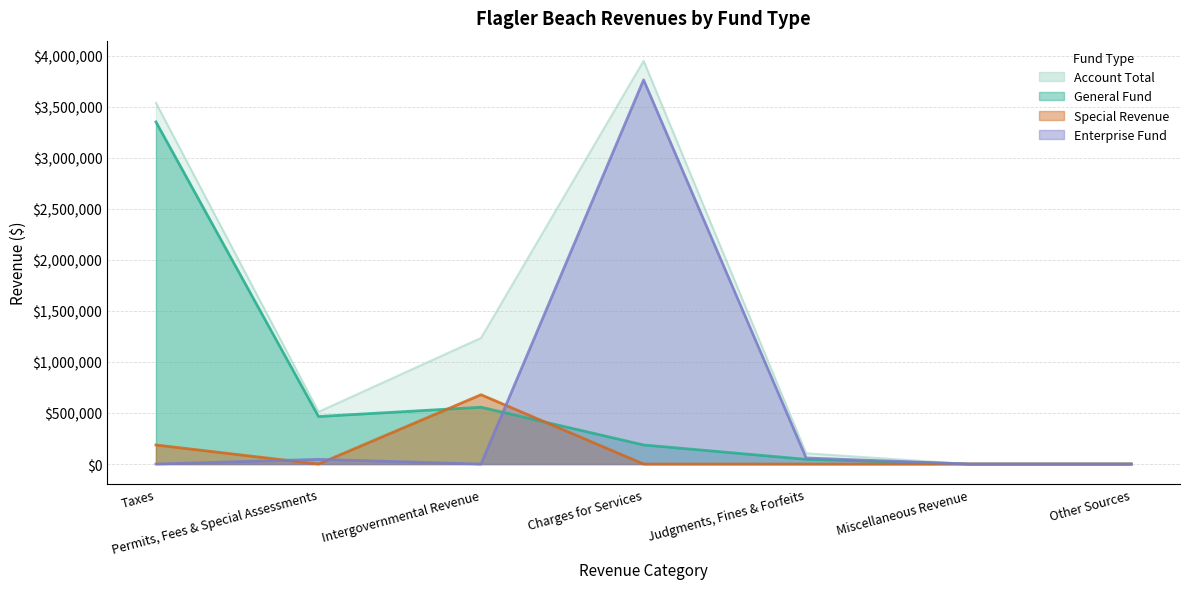

Which series has the largest total across all categories?

Account Total